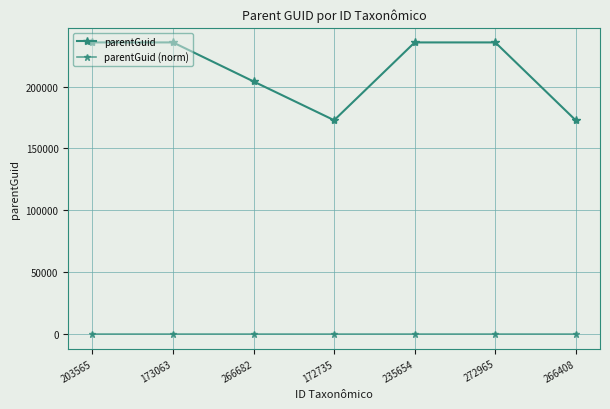

Which series changed the most between 172735 and 272965?

parentGuid